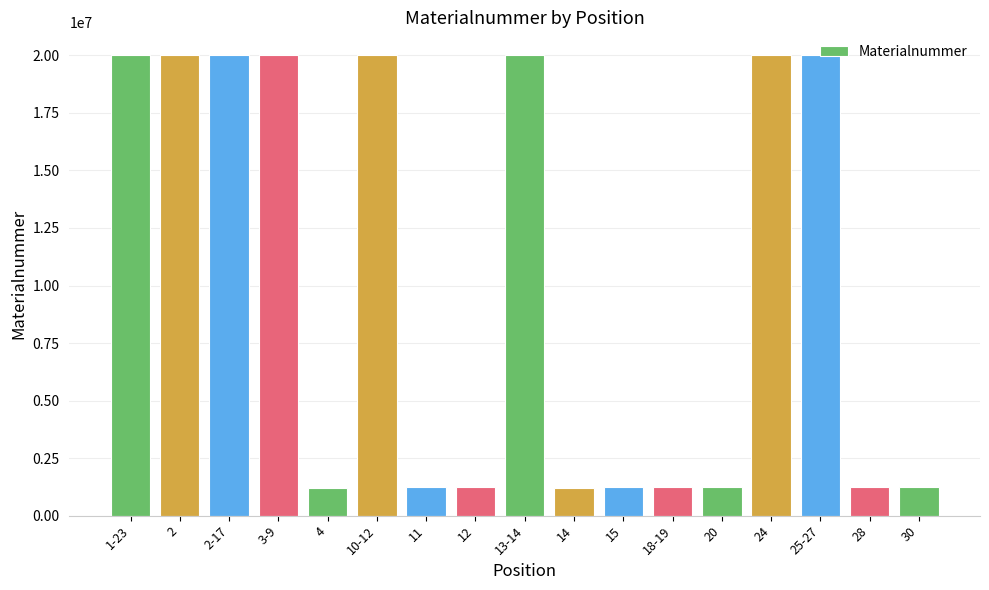

What is the sum of the values at 2-17 and 1-23?

40005693